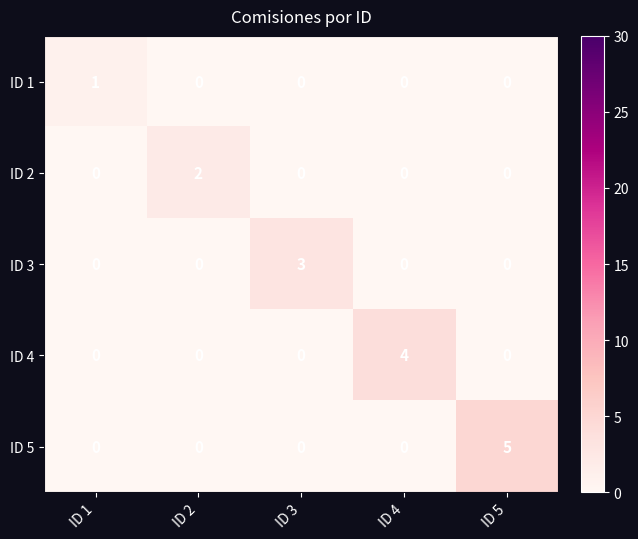

What is the maximum value for ID 3?

3